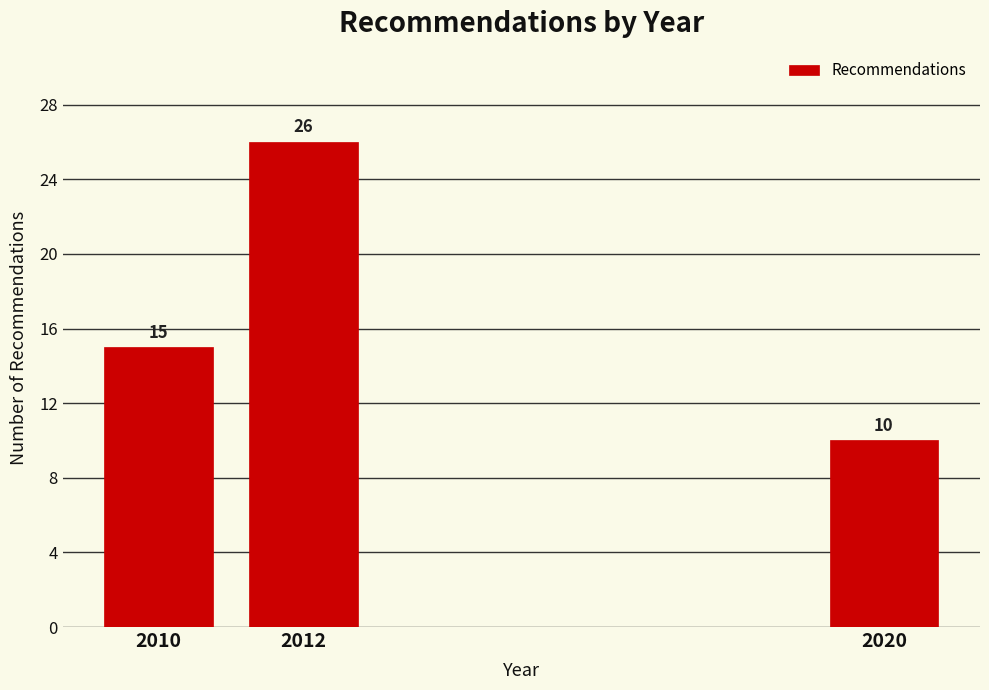

Reading left to right, transcribe all the data shown in this chart.

15	26	10